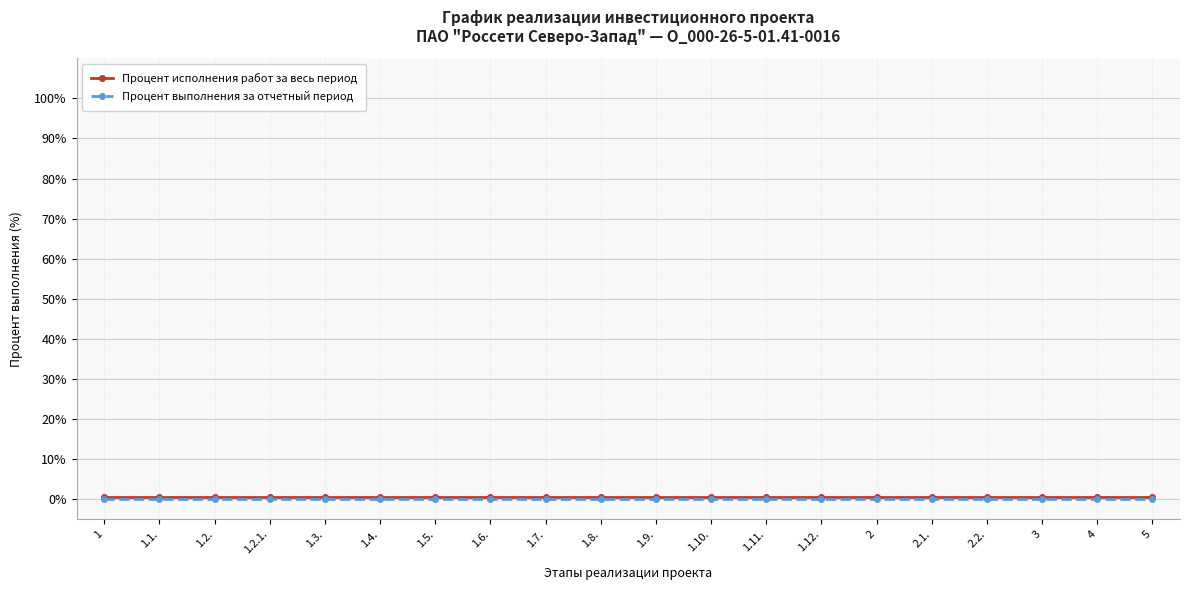

True or false: Процент исполнения работ за весь период has a value of 0.5 at 2.

True